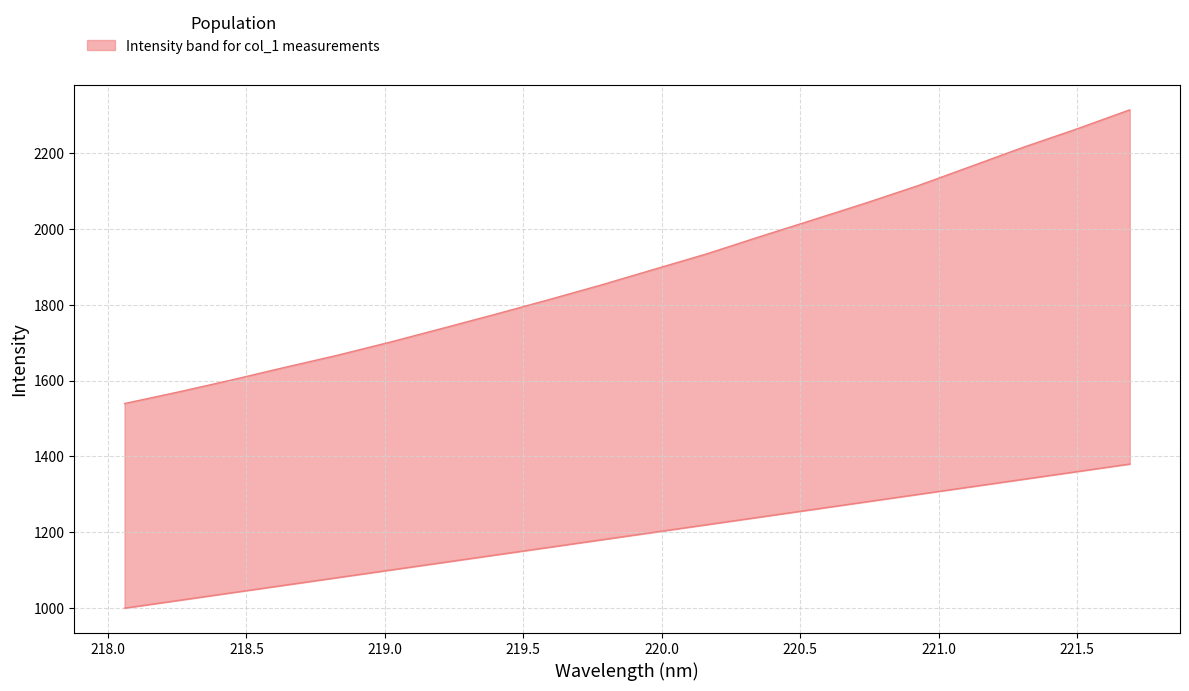

At which label is the value closest to 1926?

220.1623